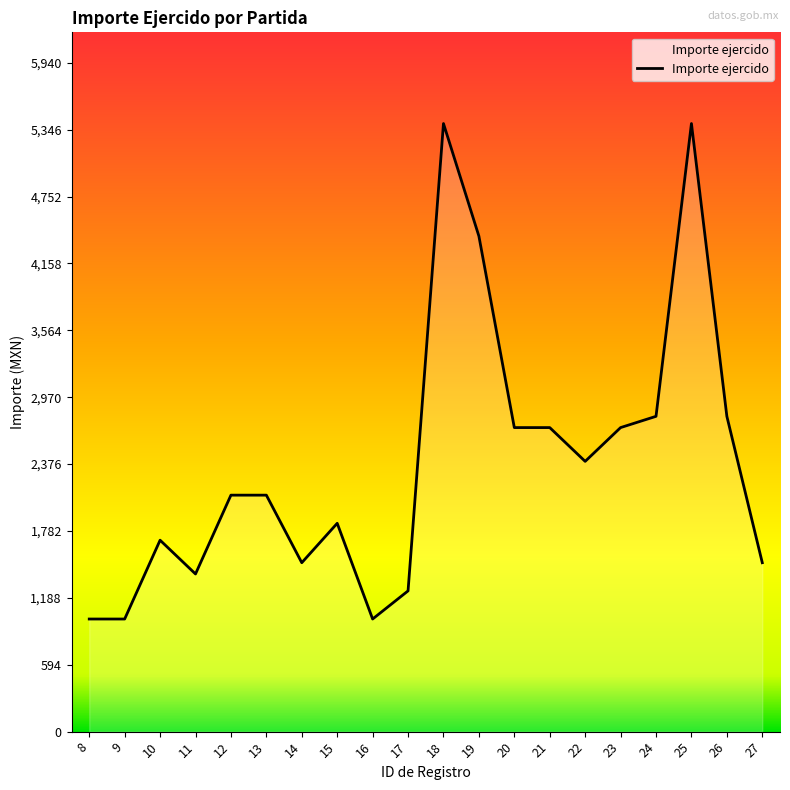

Reading left to right, list all the values displayed in this chart.

8=1000	9=1000	10=1700	11=1400	12=2100	13=2100	14=1500	15=1850	16=1000	17=1250	18=5400	19=4400	20=2700	21=2700	22=2400	23=2700	24=2800	25=5400	26=2800	27=1500